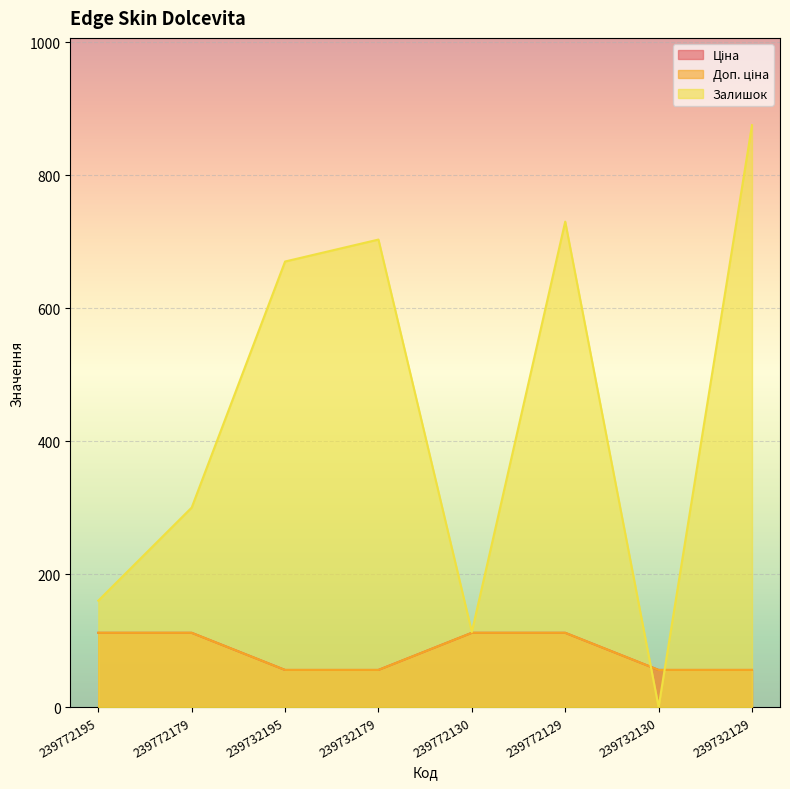

Reading left to right, transcribe all the data shown in this chart.

Ціна: 111.7	111.7	55.9	55.9	111.7	111.7	55.9	55.9
Доп. ціна: 111.7	111.7	55.9	55.9	111.7	111.7	55.9	55.9
Залишок: 160.0	300.0	670.0	703.0	113.0	730.0	0.0	875.0